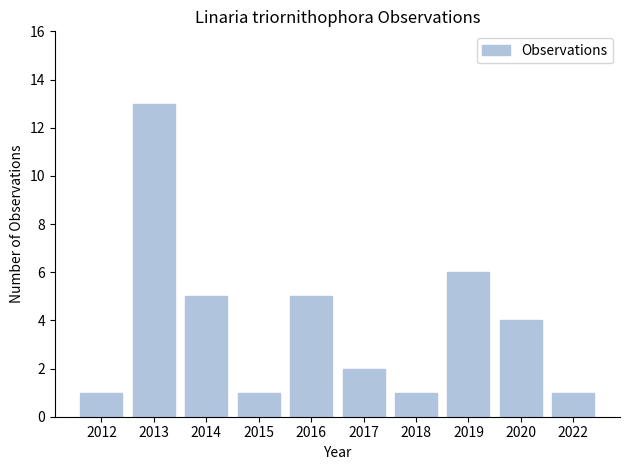

What is the value of the 4th bar from the left?

1